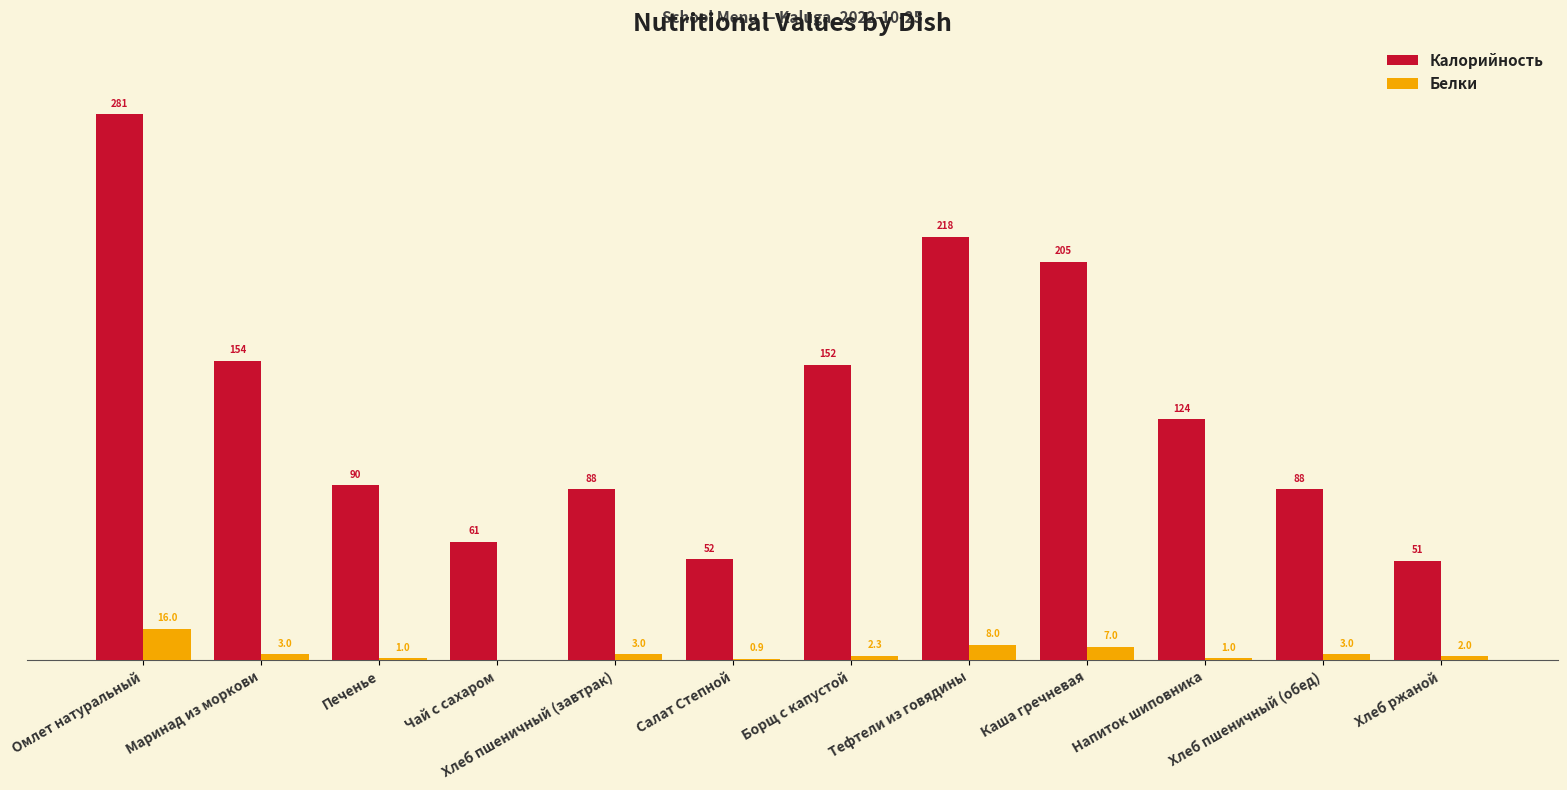

Between Борщ с капустой and Хлеб пшеничный (обед), which series saw the biggest shift?

Калорийность